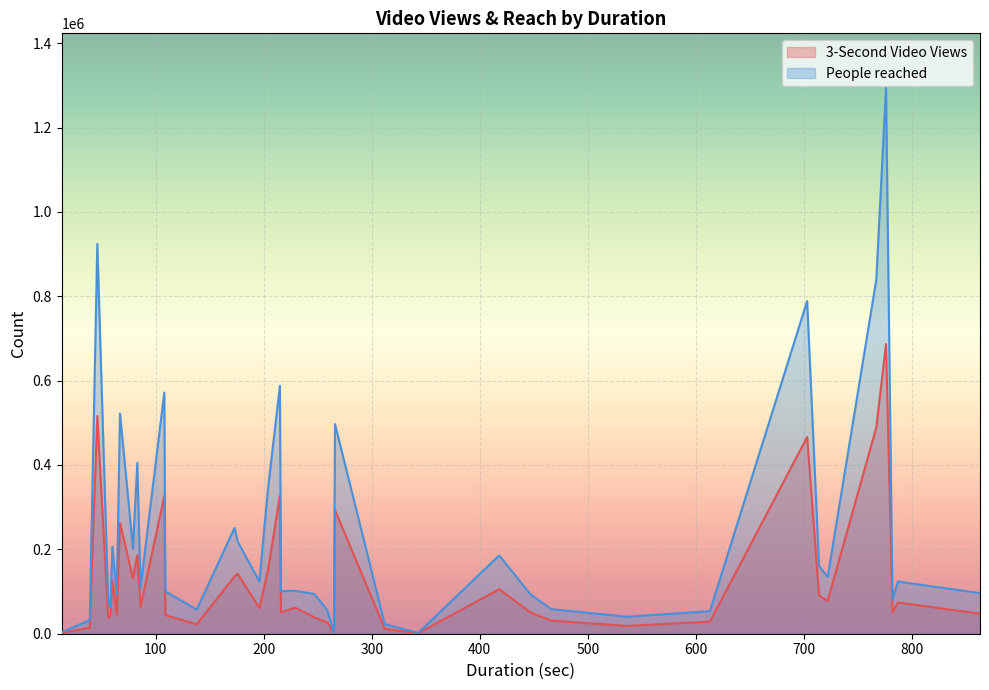

True or false: 3-Second Video Views has more than 2 points higher than both neighbors.

True